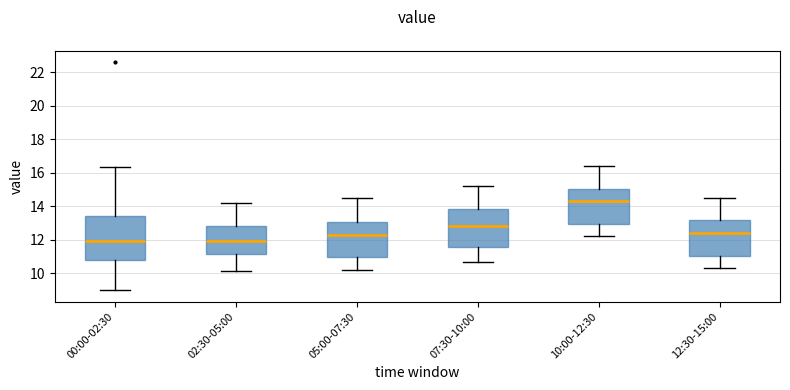

Which box is the tallest, from its lower edge to its upper edge?

00:00-02:30